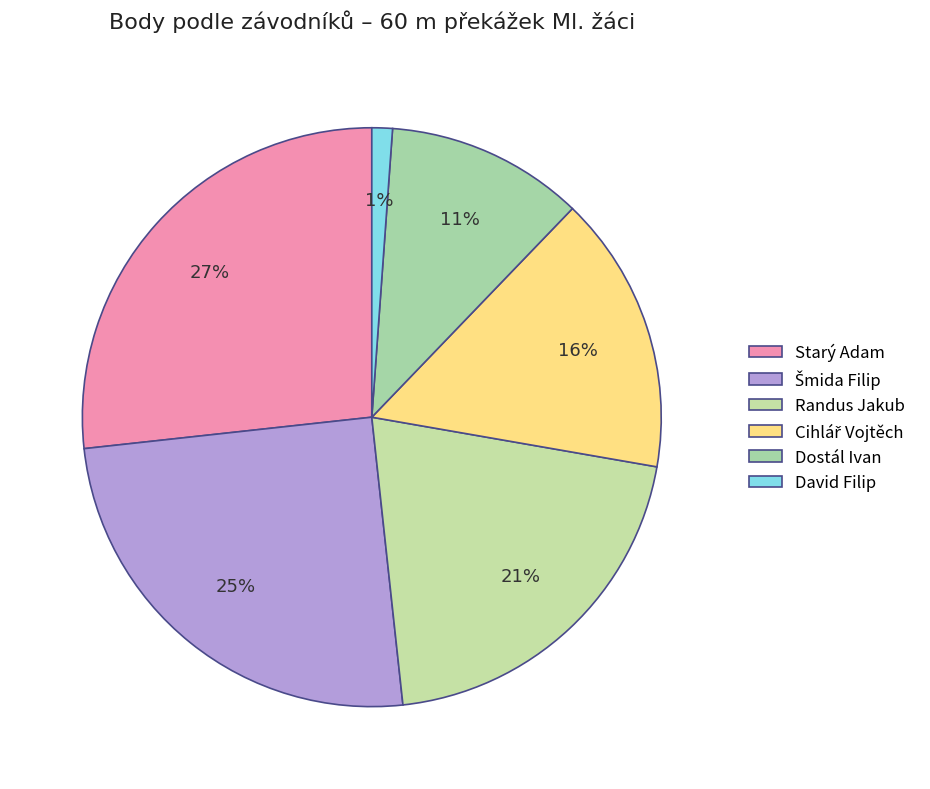

Between Cihlář Vojtěch and Starý Adam, which is larger?

Starý Adam